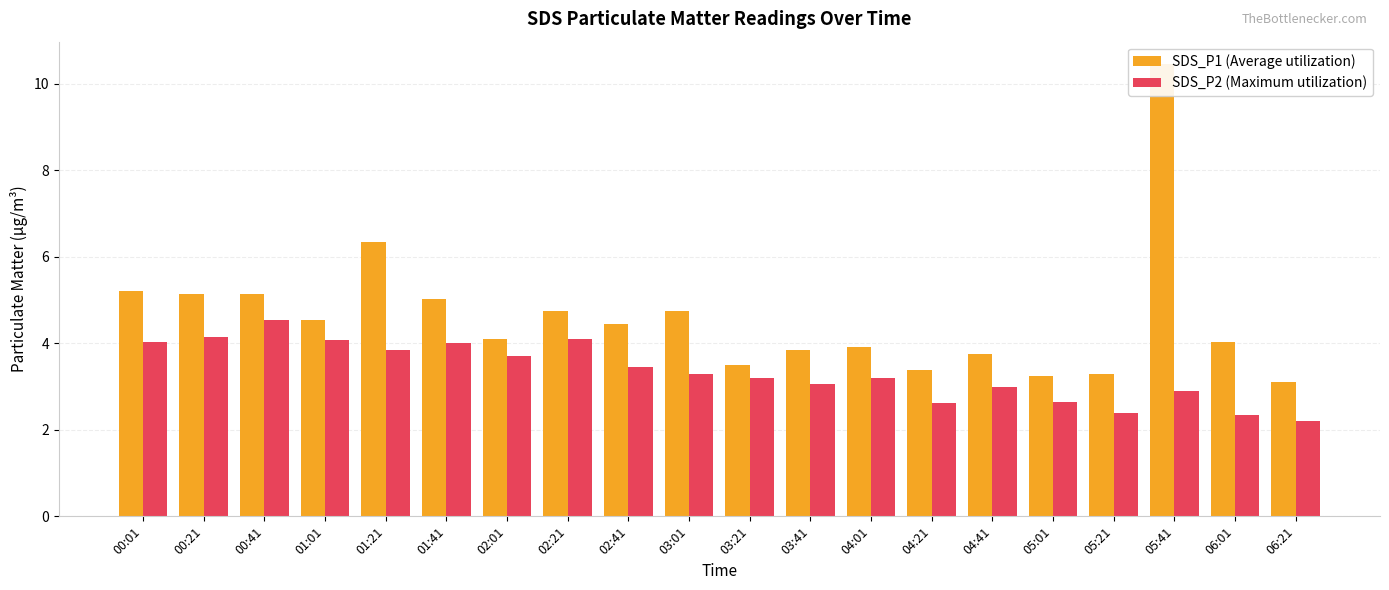

What value does the SDS_P1 (Average utilization) series have at 06:01?

4.0